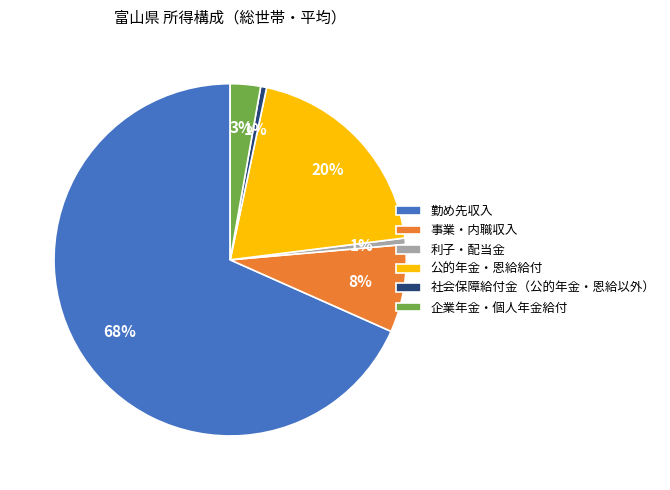

To the nearest percent, what is the average slice percentage?

17%